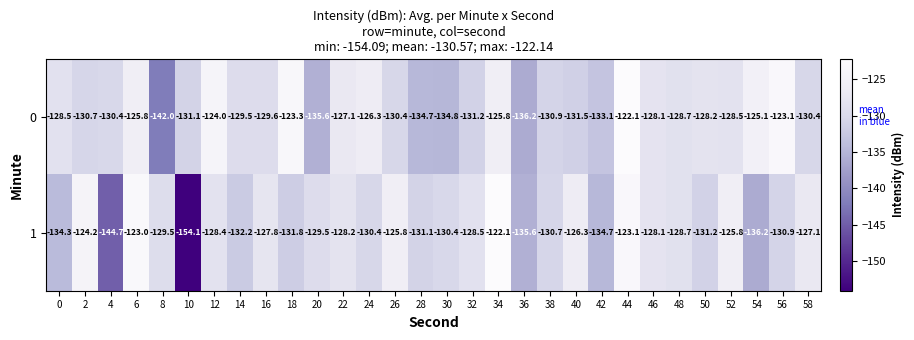

True or false: 1 has a value of -129.5 at 20.

True